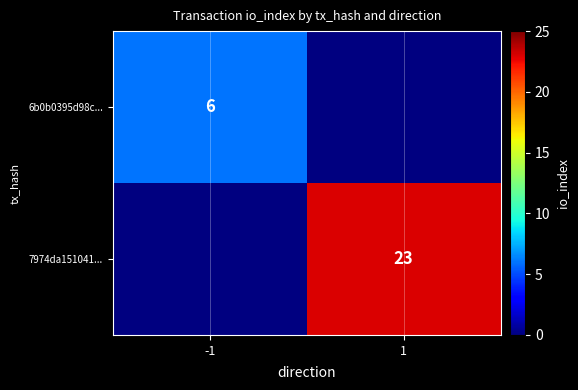

At how many categories does at least one series exceed 12?

1